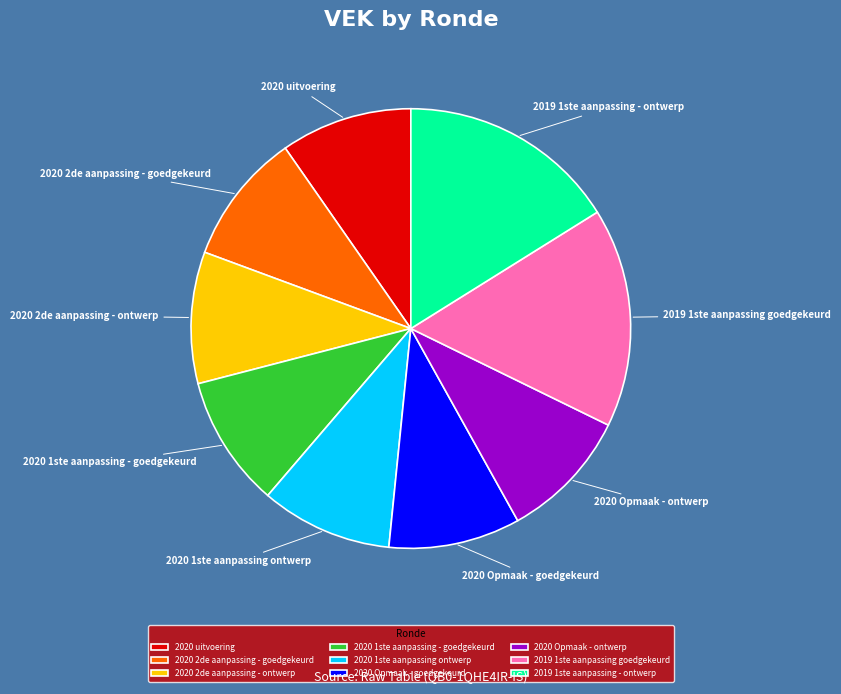

Is the sum of 2020 Opmaak - ontwerp and 2020 uitvoering greater than half?

No